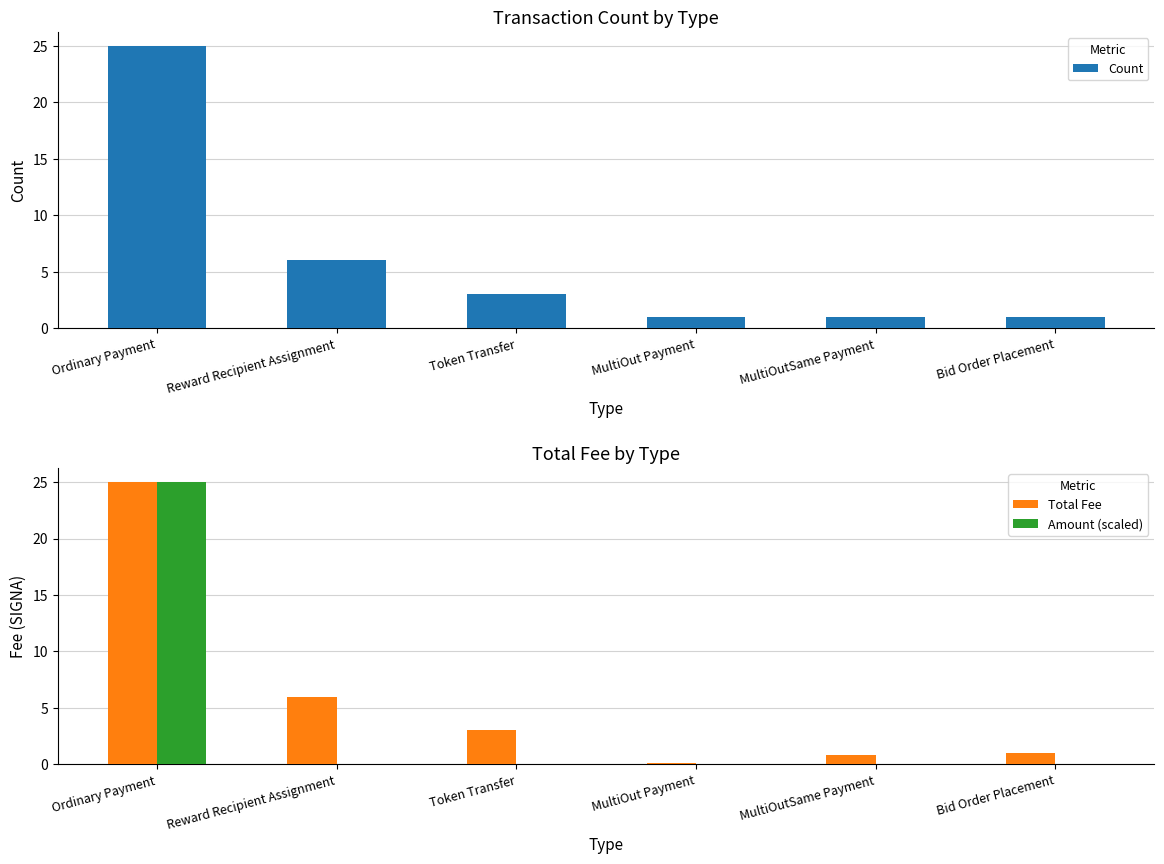

At how many categories does at least one series exceed 13?

1